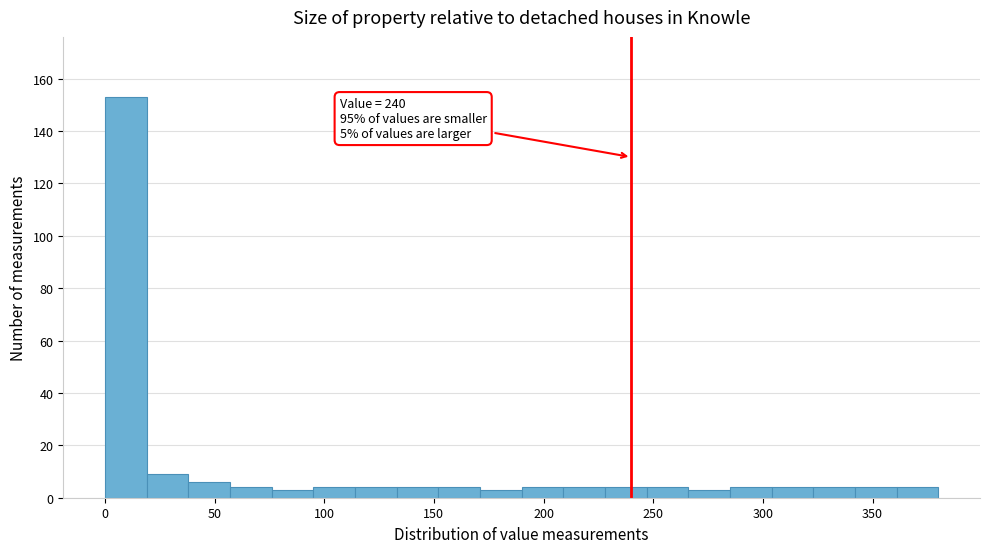

Read against the x-axis, roughly where is the centre of the tallest bar?

10